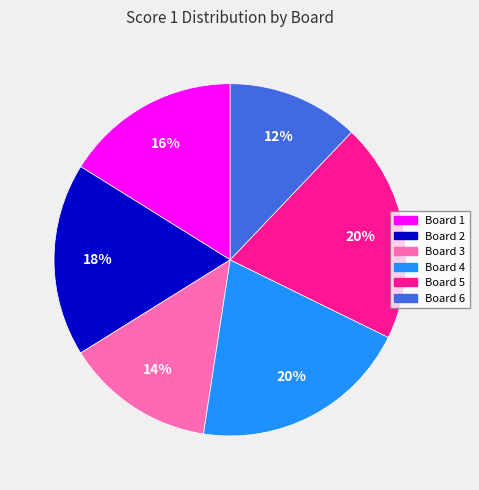

Is the sum of Board 3 and Board 4 greater than half?

No